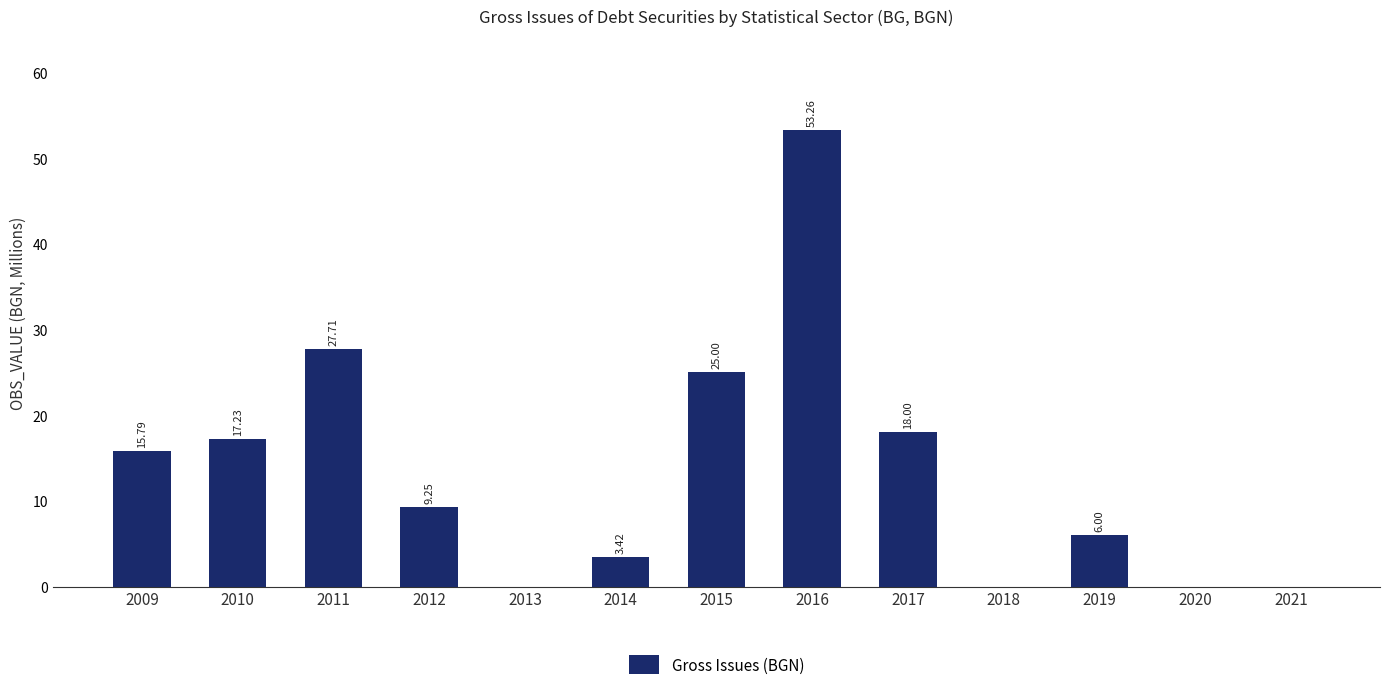

What is the sum of all values?

175.7